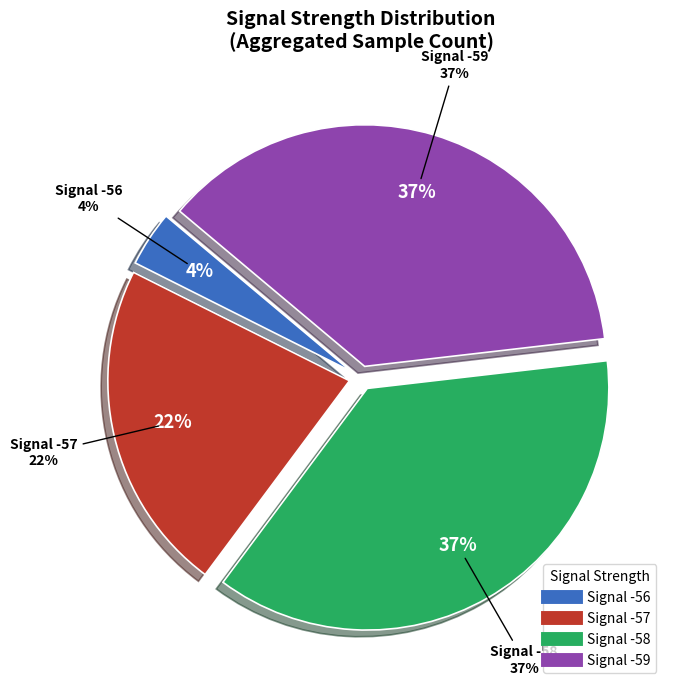

Is -58 the majority of the pie?

No